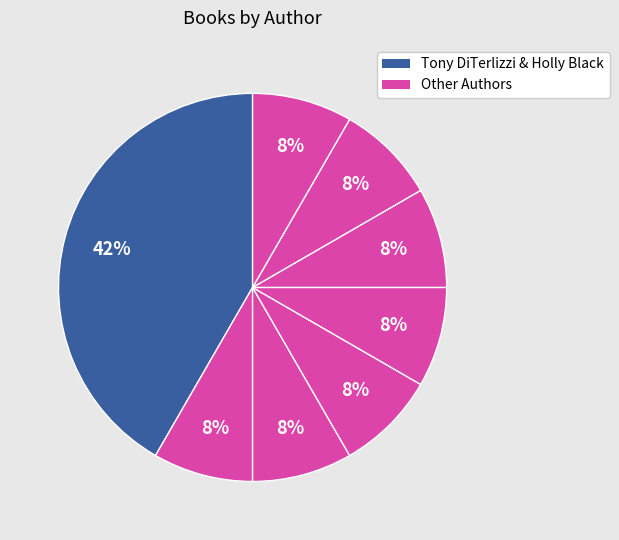

Count the number of slices in the pie.

8